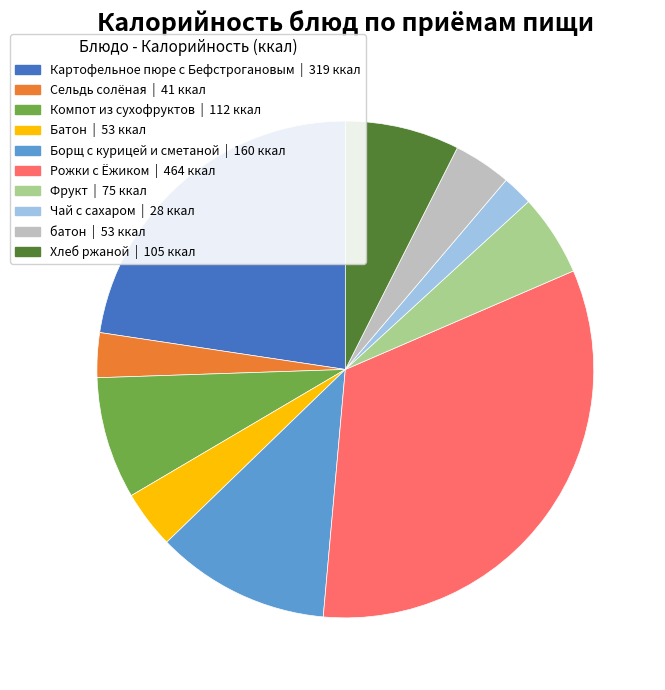

True or false: Борщ с курицей и сметаной accounts for 11% of the total.

True